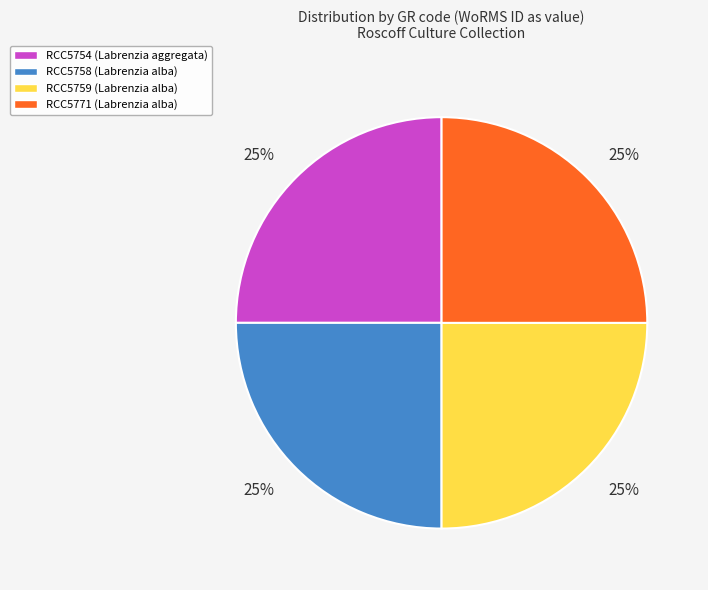

The RCC5759 (Labrenzia alba) slice represents 37% of the pie. True or false?

False